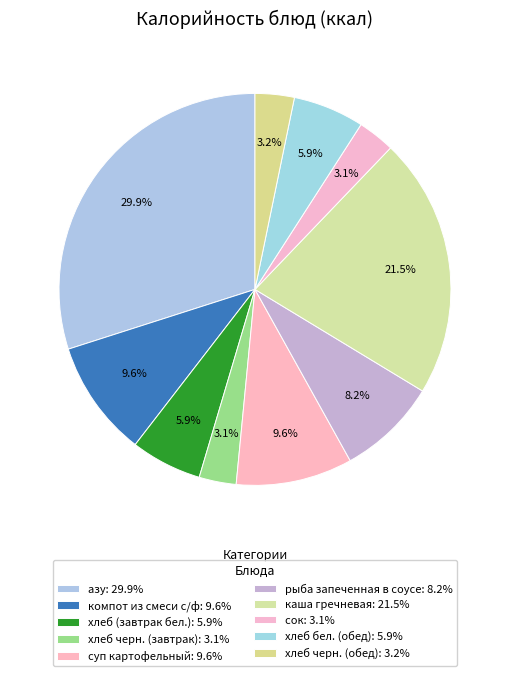

Does каша гречневая account for over 50% of the chart?

No